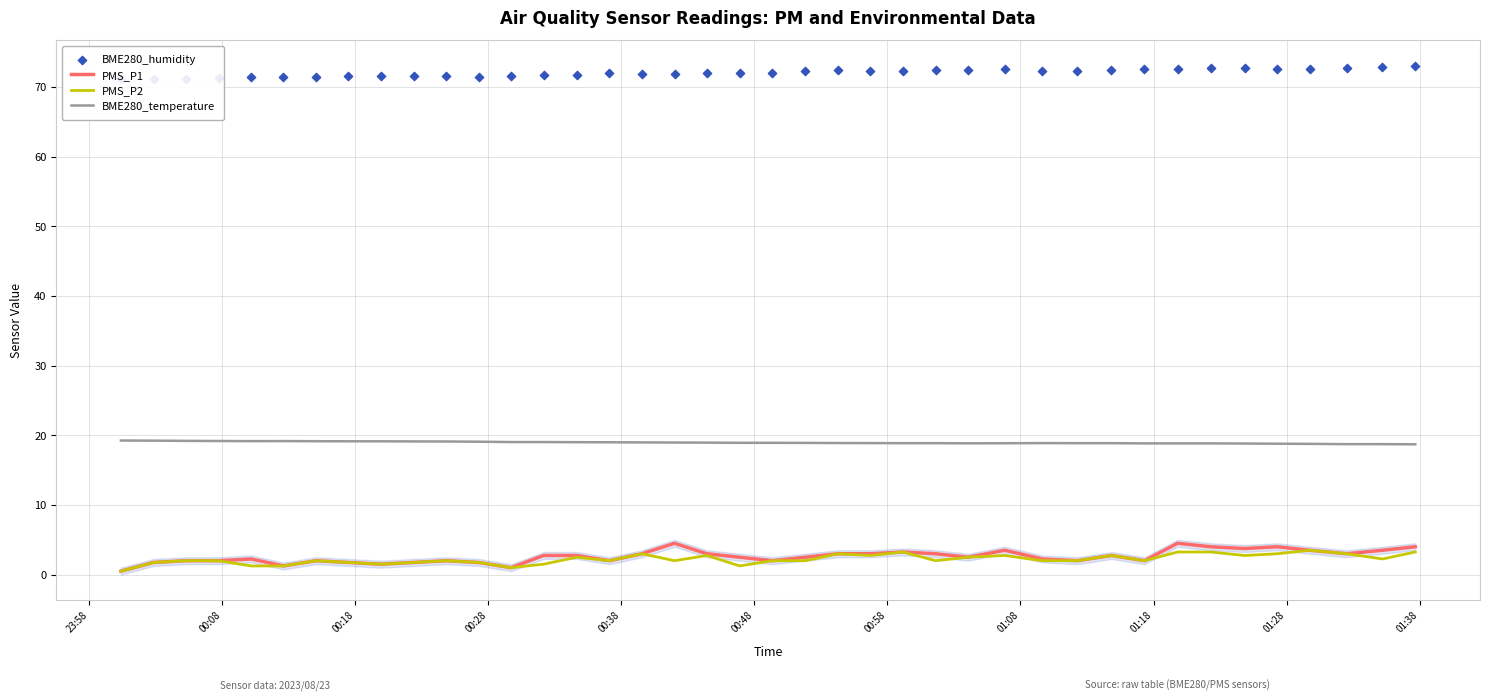

What are all the series names shown in the legend?

PMS_P1, PMS_P2, BME280_temperature, BME280_humidity